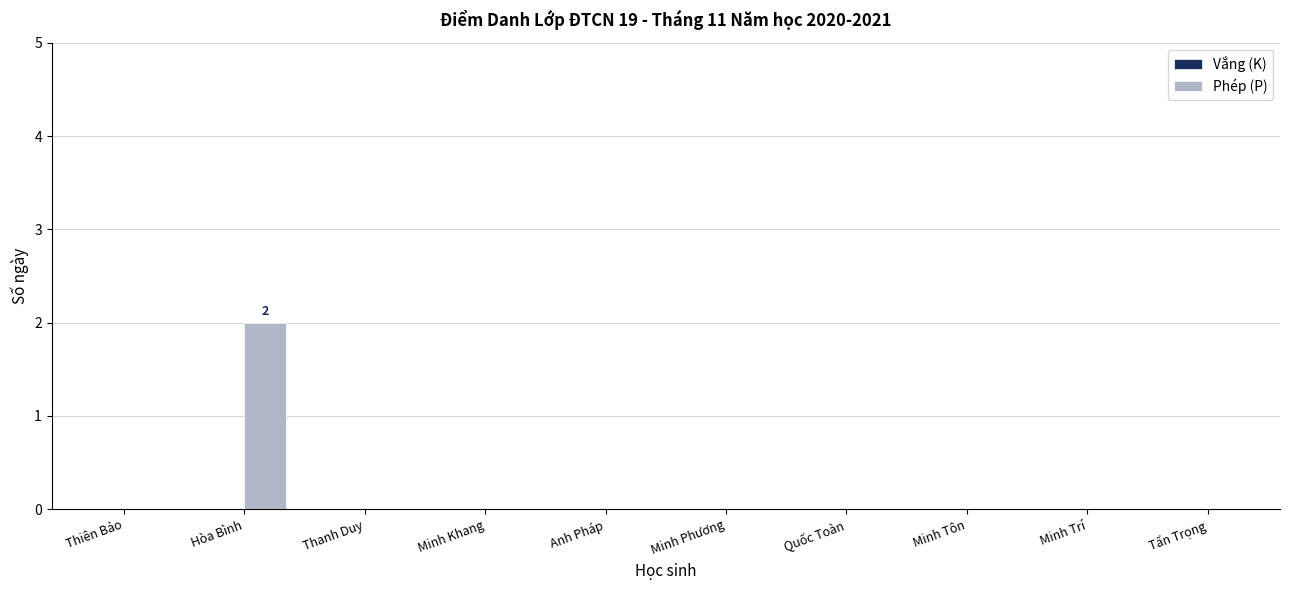

Which category has the highest value across all series?

Hòa Bình